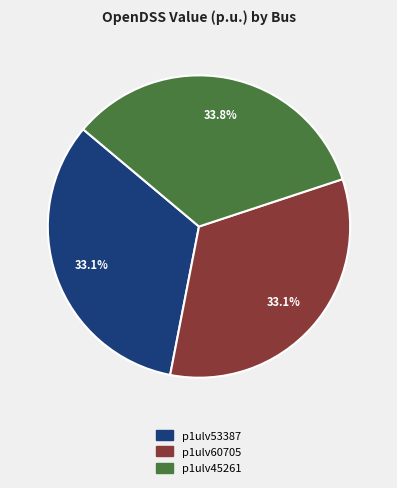

What is the largest slice in the pie chart?

p1ulv45261